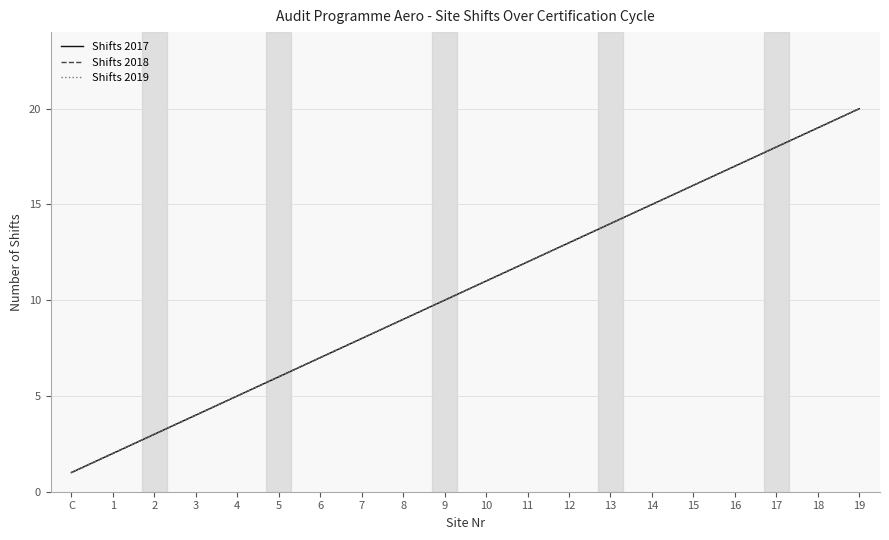

Does the chart display data point markers on the line(s)?

No